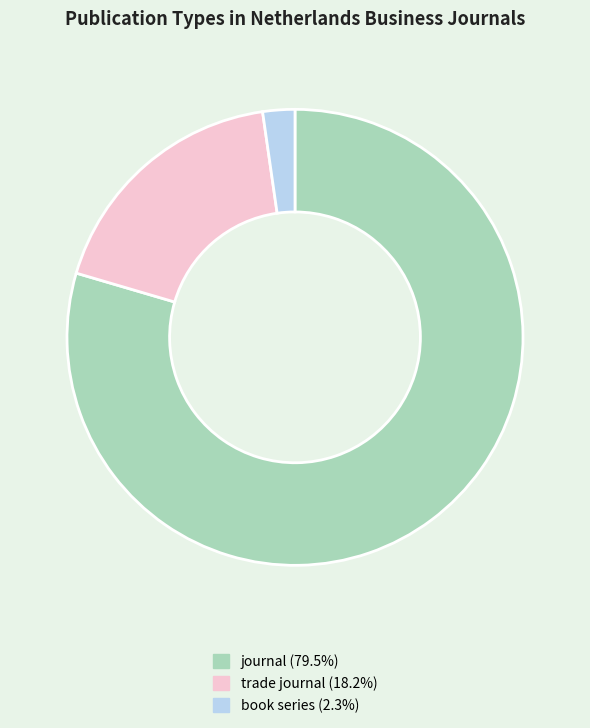

Which slice is the largest?

journal